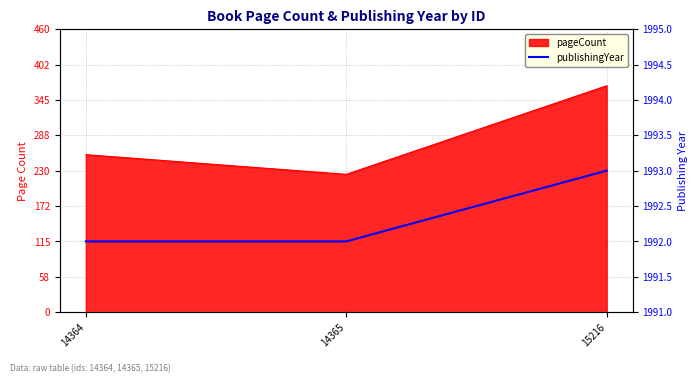

Reading left to right, extract all data points from this chart.

14364=1992	14365=1992	15216=1993